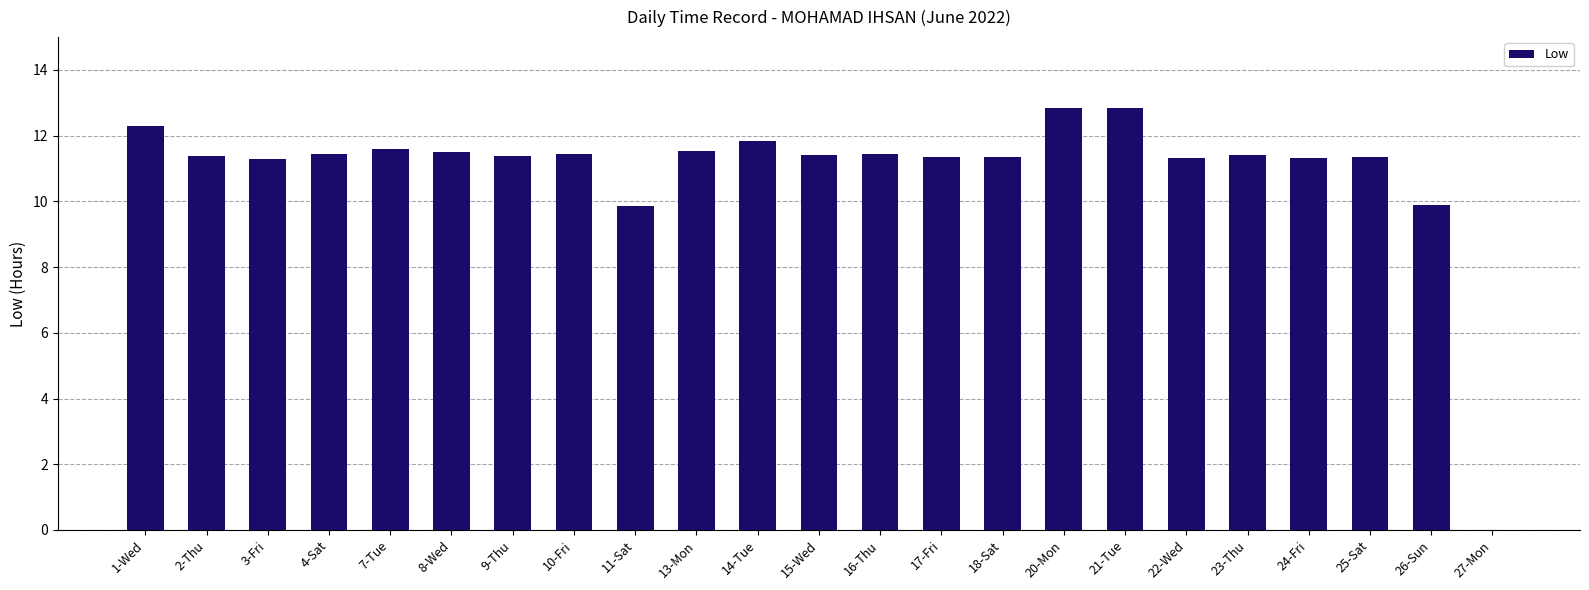

What is the sum of the values at 9-Thu and 14-Tue?

23.2